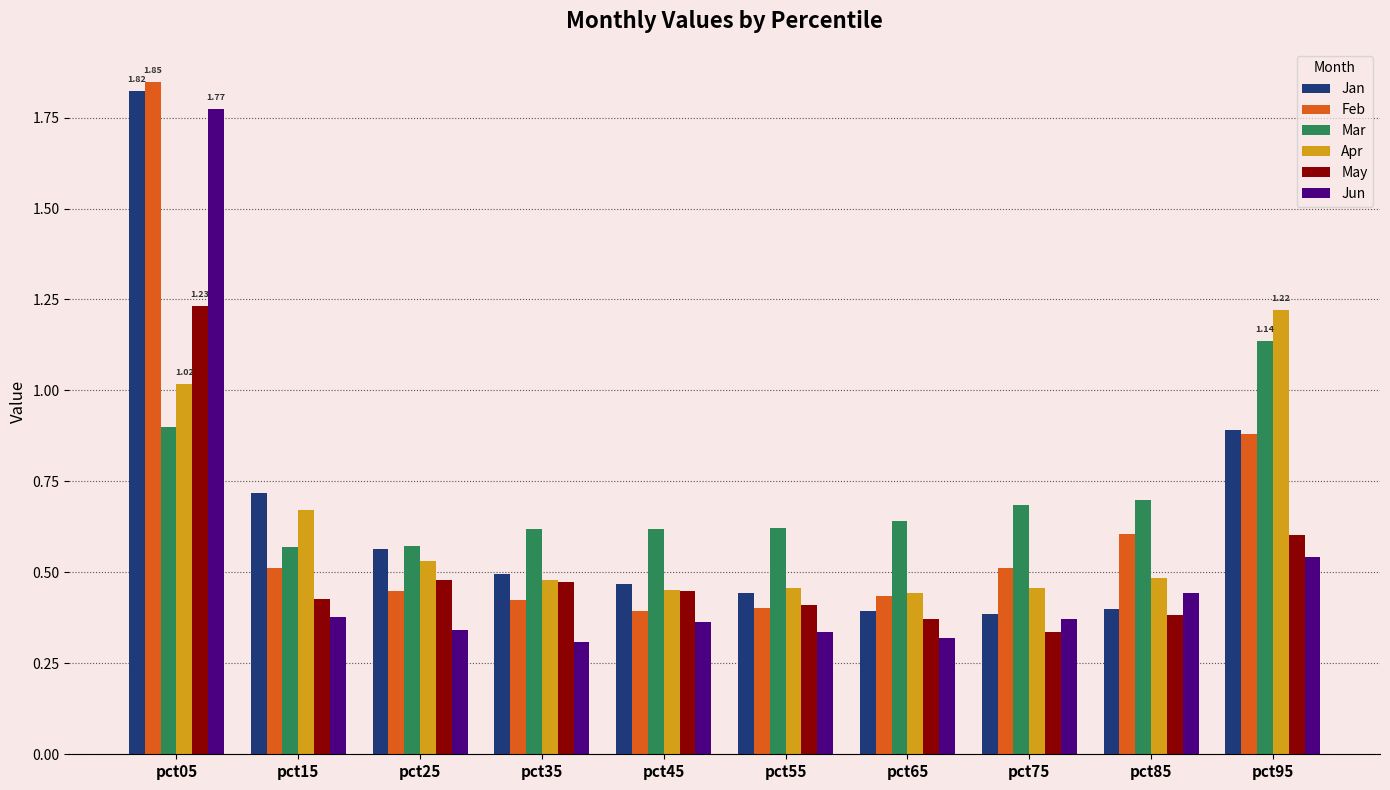

What is the total value across all series at pct95?

5.3